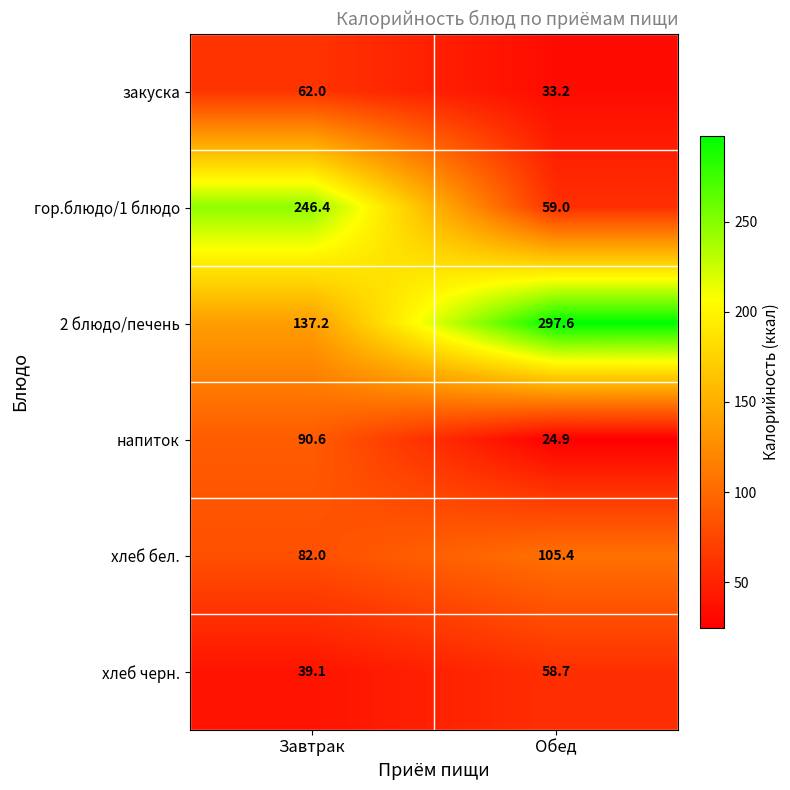

List the series in order of their peak value, highest first.

2 блюдо/печень, гор.блюдо/1 блюдо, хлеб бел., напиток, закуска, хлеб черн.